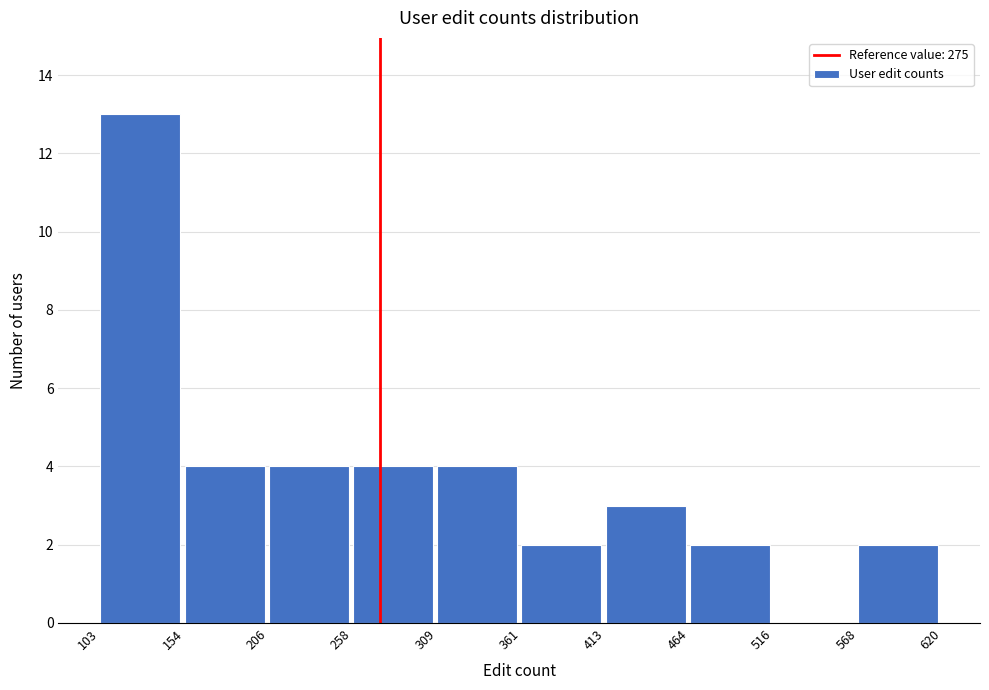

Reading left to right, list every bar in this chart as the range it spans on the x-axis followed by its height. The values are not printed on the chart, so give them approximately, as read against the axis.

103 to 154: 13
154 to 206: 4
206 to 258: 4
258 to 309: 4
309 to 361: 4
361 to 413: 2
413 to 464: 3
464 to 516: 2
516 to 568: 0
568 to 620: 2